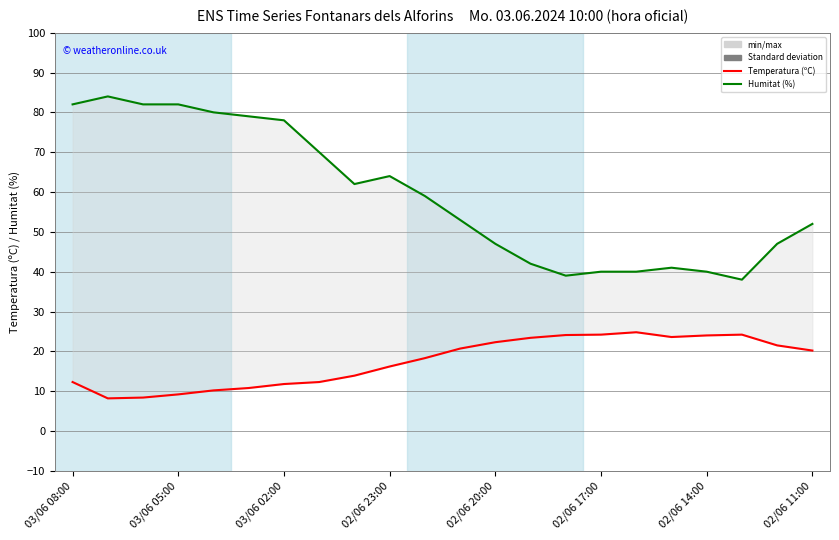

What is the value of the Temperatura (ºC) point at the 12th from the left?

20.7